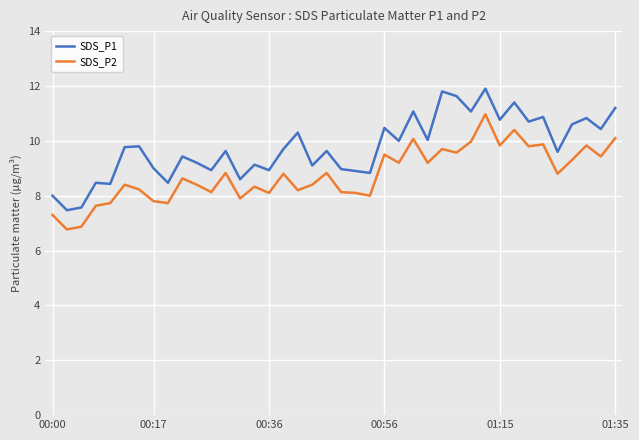

Which series has the largest total across all categories?

SDS_P1